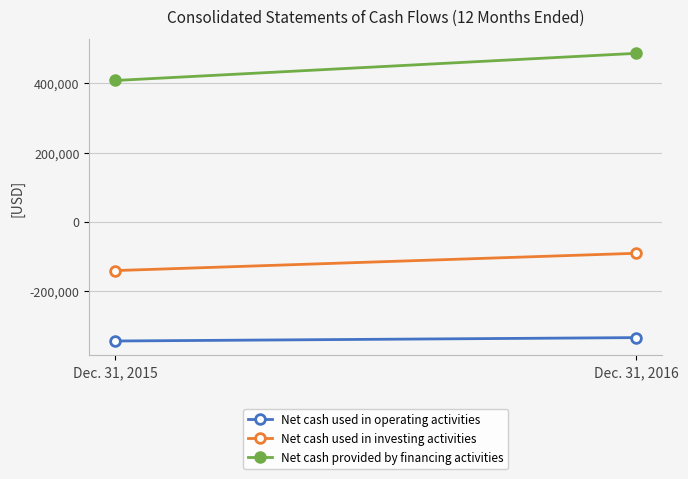

What is the average value of the Net cash used in investing activities series?

-116340